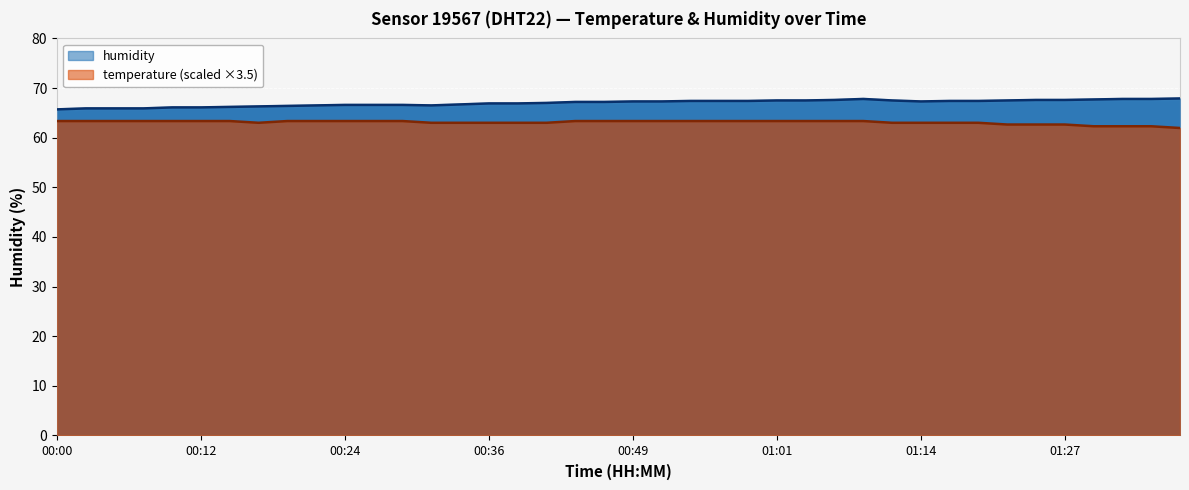

Reading left to right, what are all the values shown in this chart?

temperature: 63.4	63.4	63.4	63.4	63.4	63.4	63.4	63.0	63.4	63.4	63.4	63.4	63.4	63.0	63.0	63.0	63.0	63.0	63.4	63.4	63.4	63.4	63.4	63.4	63.4	63.4	63.4	63.4	63.4	63.0	63.0	63.0	63.0	62.6	62.6	62.6	62.3	62.3	62.3	61.9
humidity: 65.7	65.9	65.9	65.9	66.1	66.1	66.2	66.3	66.4	66.5	66.6	66.6	66.6	66.5	66.7	66.9	66.9	67.0	67.2	67.2	67.3	67.3	67.4	67.4	67.4	67.5	67.5	67.6	67.8	67.5	67.3	67.4	67.4	67.5	67.6	67.6	67.7	67.8	67.8	67.9